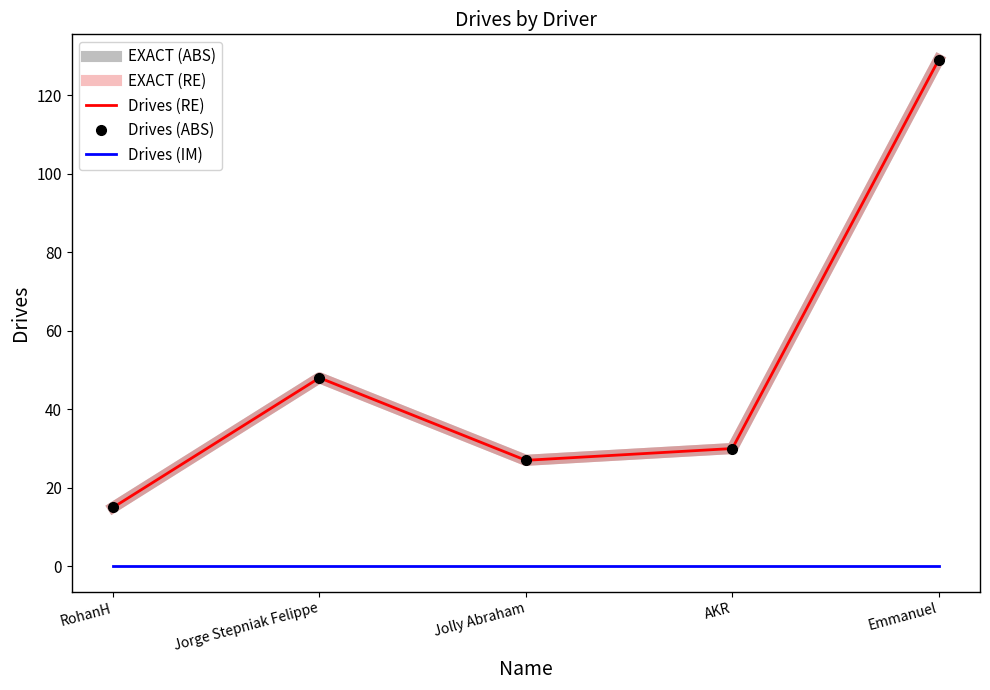

True or false: Drives (ABS) has a value of 48 at Jorge Stepniak Felippe.

True